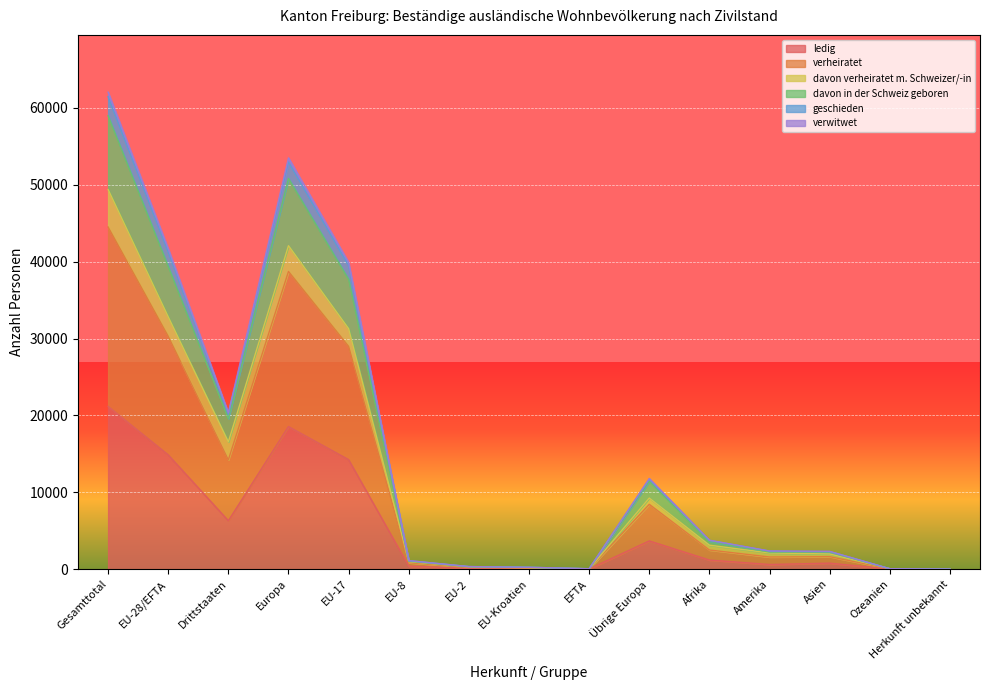

At which category is the sum across all series the highest?

Gesamttotal